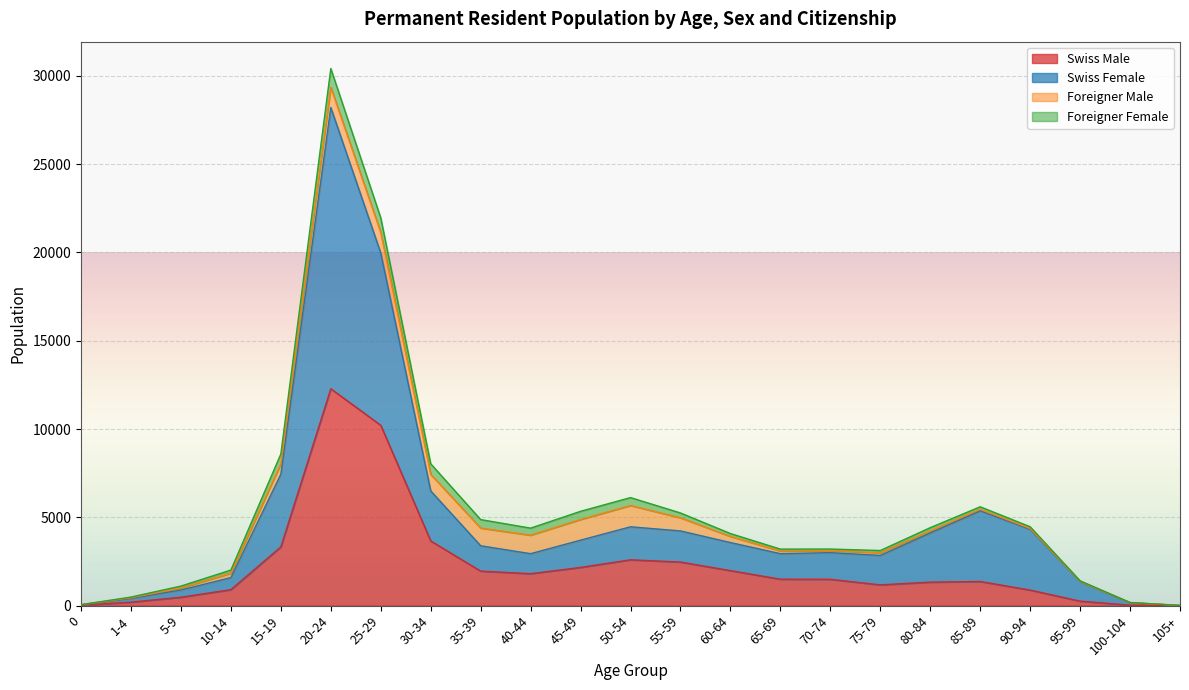

What is the highest value of the Swiss Male series?

12283